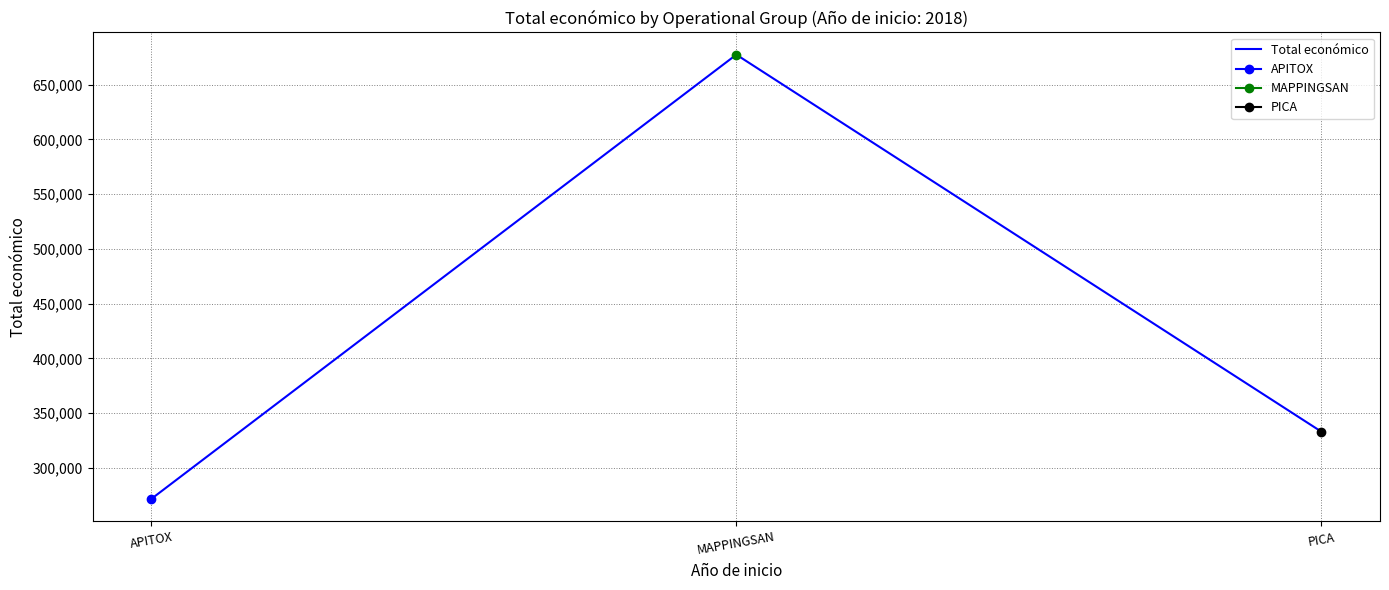

Count the number of data series in this chart.

1